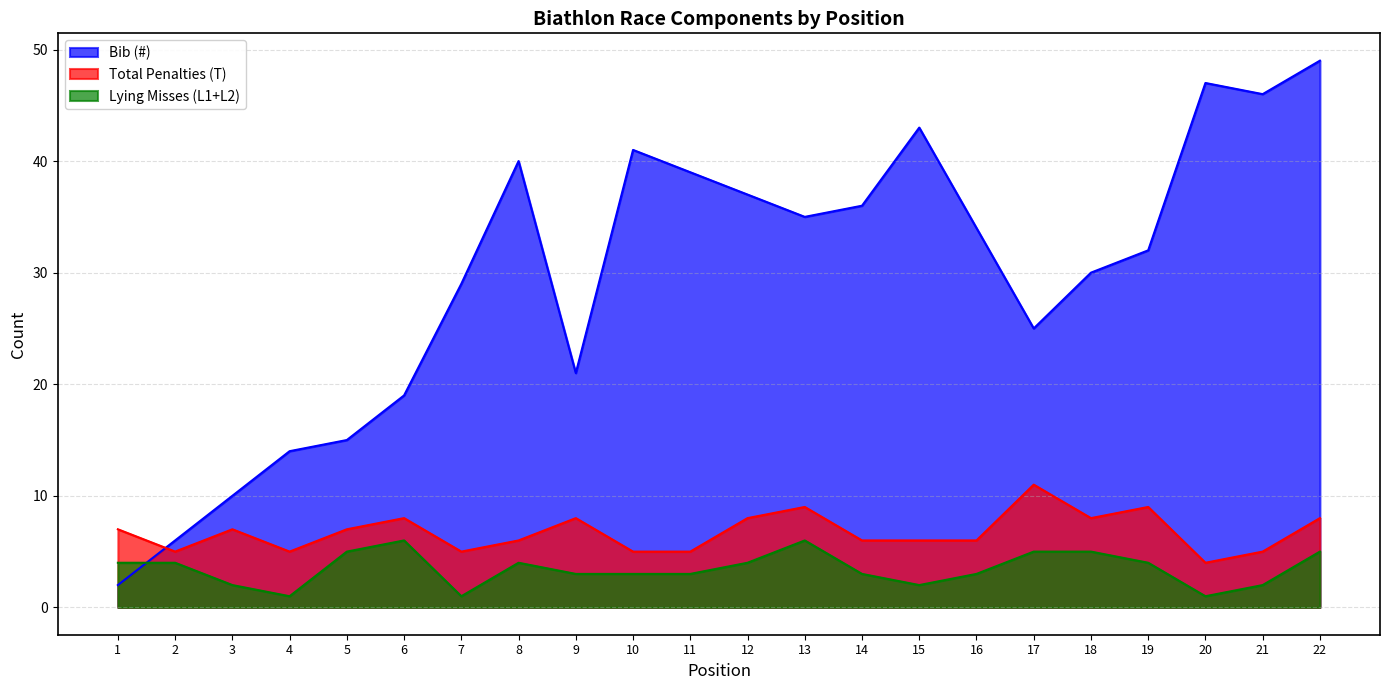

What are all the series names shown in the legend?

Bib (#), Total Penalties (T), Lying Misses (L1+L2)